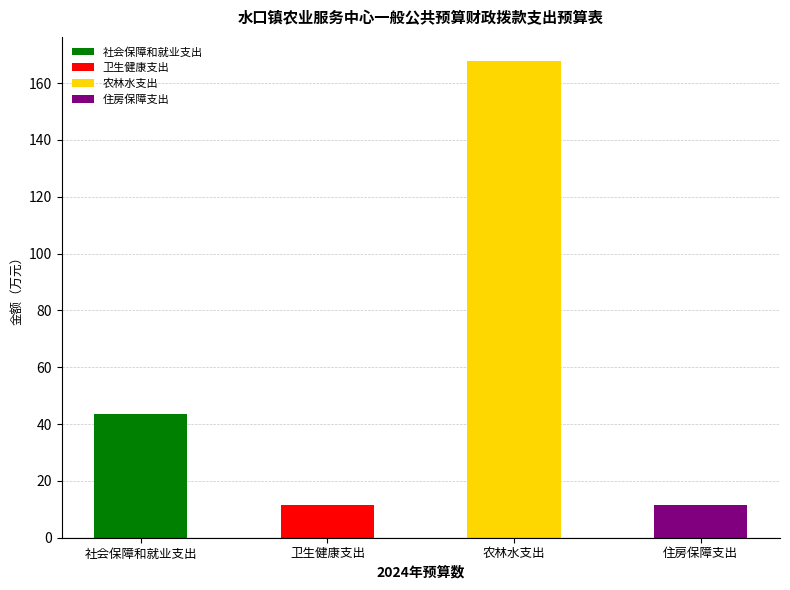

Does the chart contain any negative values?

No